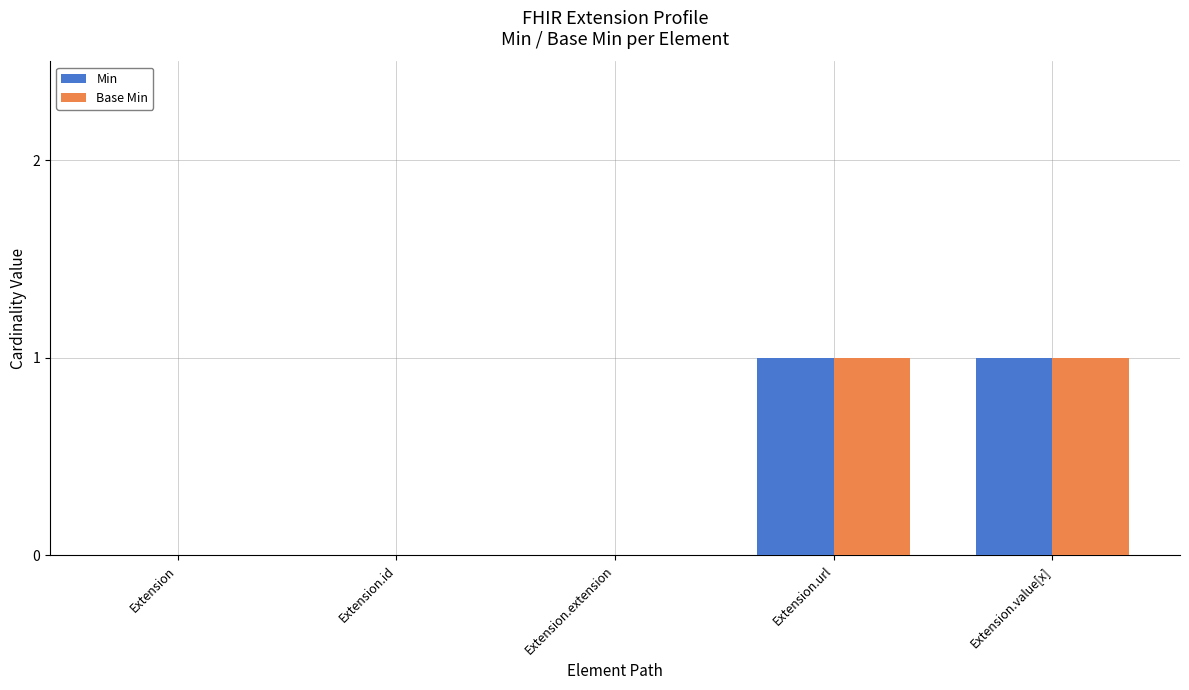

True or false: Base Min has a value of 1 at Extension.

False